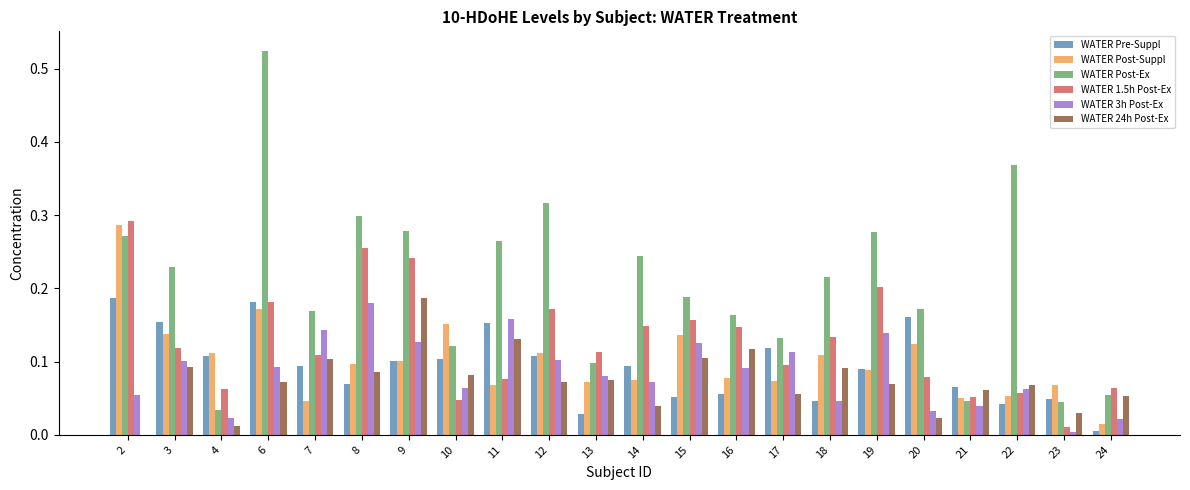

At which label does WATER 3h Post-Ex reach its peak?

8